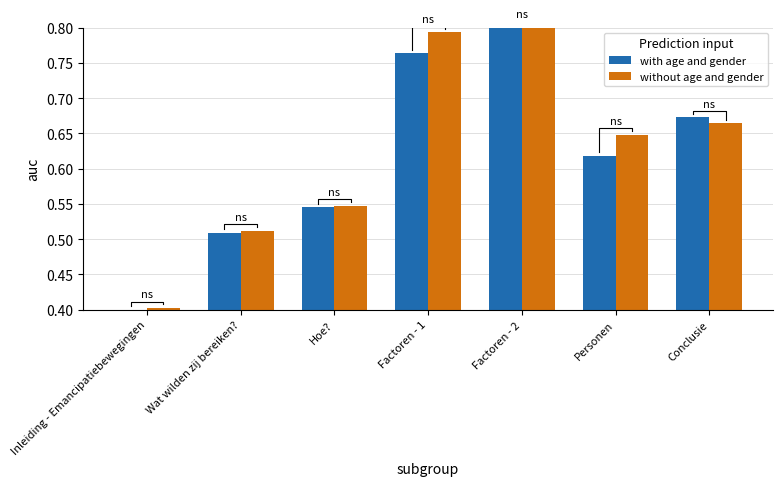

Which series has the largest total across all categories?

without age and gender